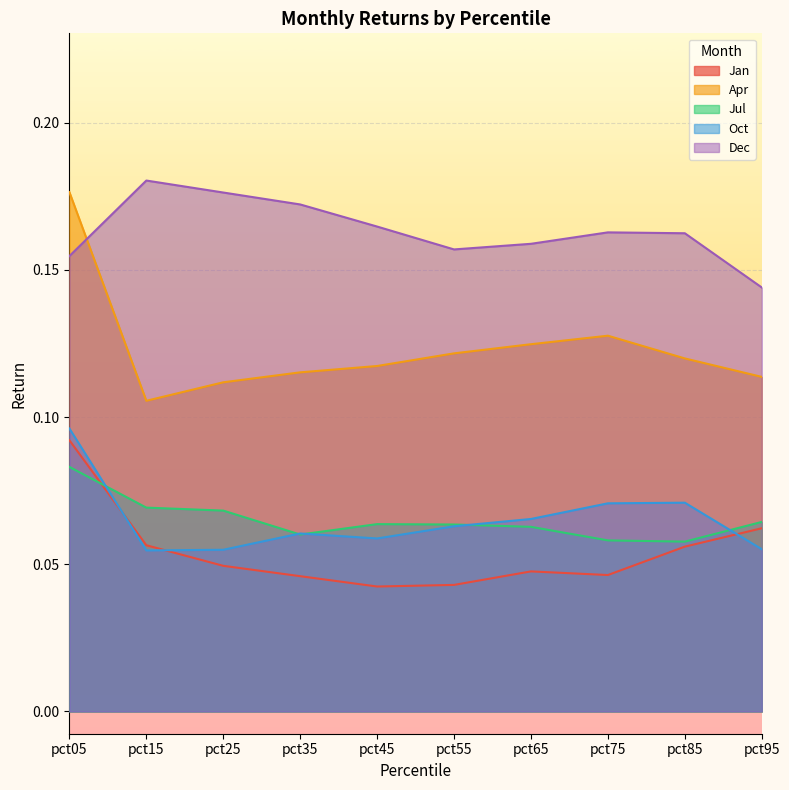

Rank the series at pct85 from lowest to highest value.

Jan, Jul, Oct, Apr, Dec